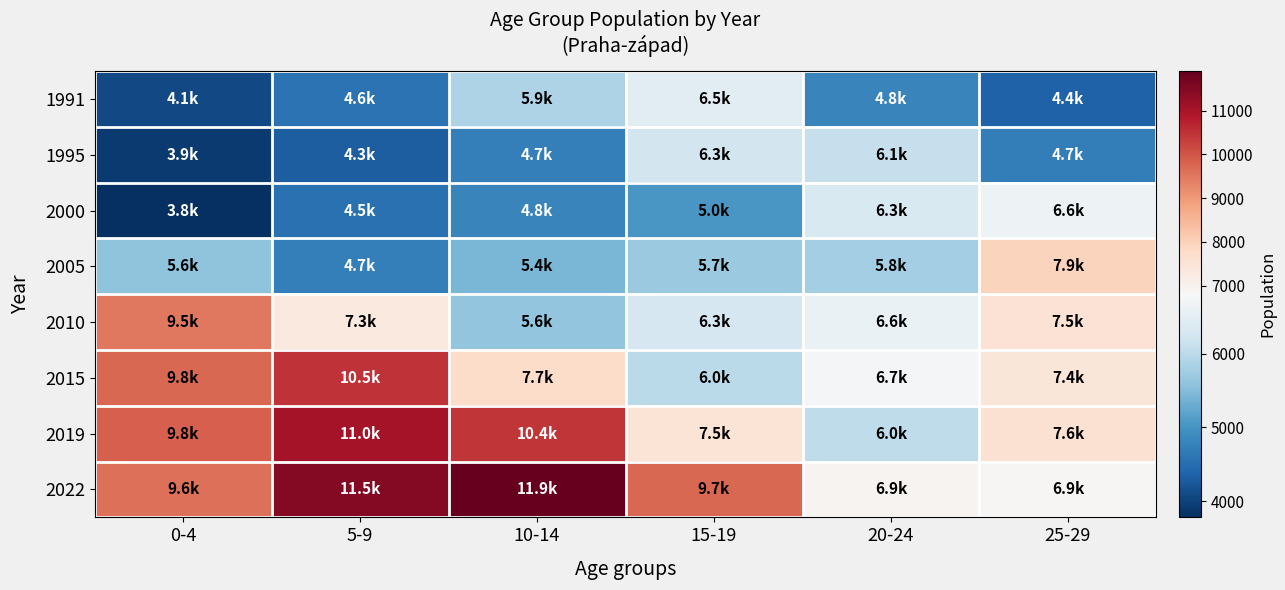

How many categories are shown in the chart?

6